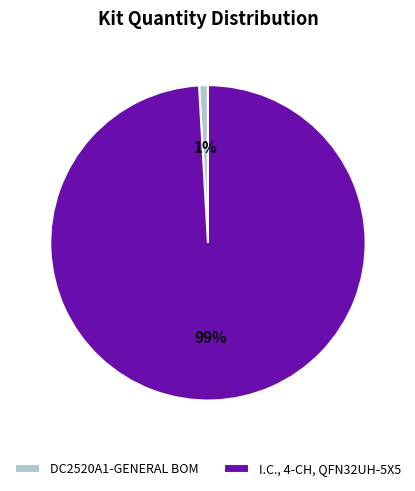

To the nearest percent, what is the difference between the largest and smallest slice percentages?

98%